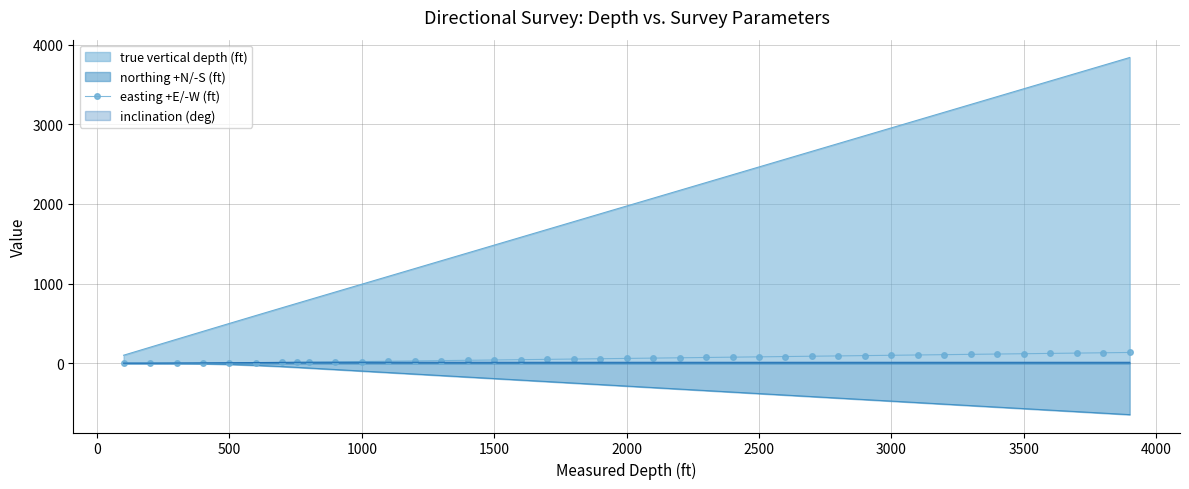

True or false: northing +N/-S (ft) has a value of -119.8 at 3500.

False